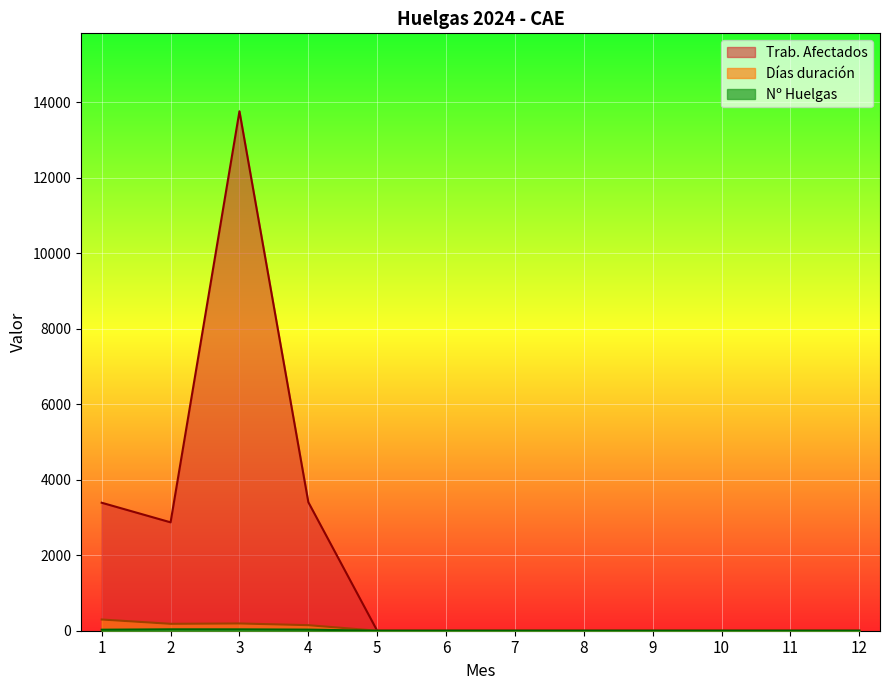

Does the chart display data point markers on the line(s)?

No